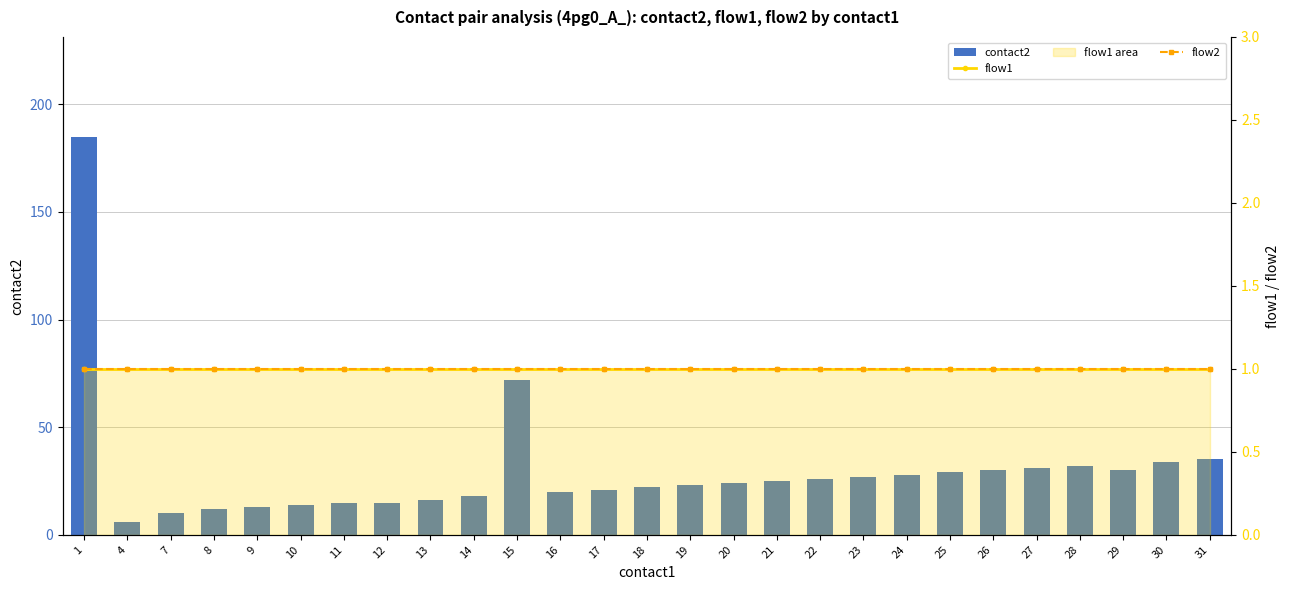

At which label is flow2 closest to 1?

1